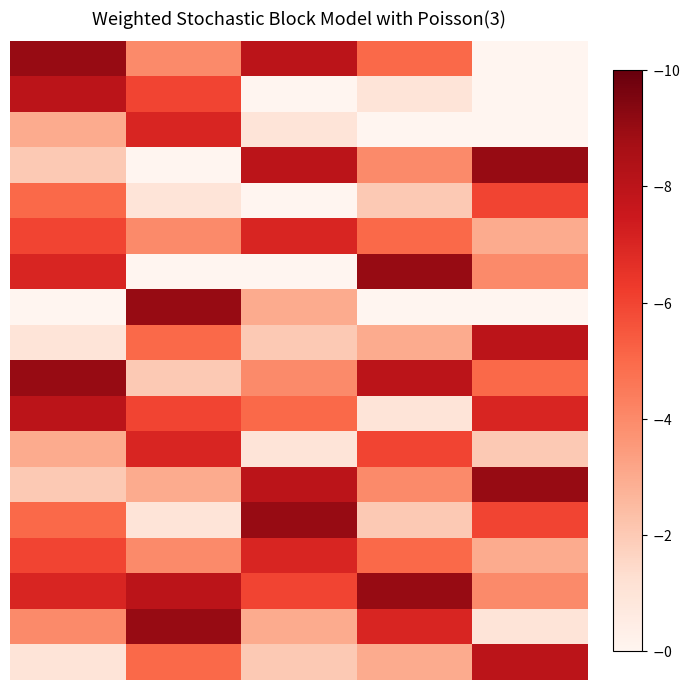

How many distinct data groups are displayed?

18